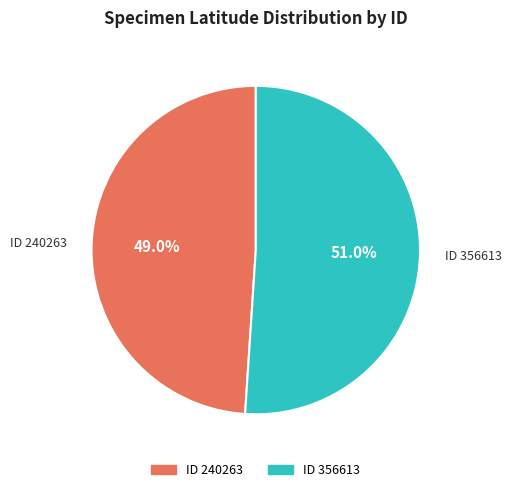

Rank the categories by value from highest to lowest.

ID 356613, ID 240263